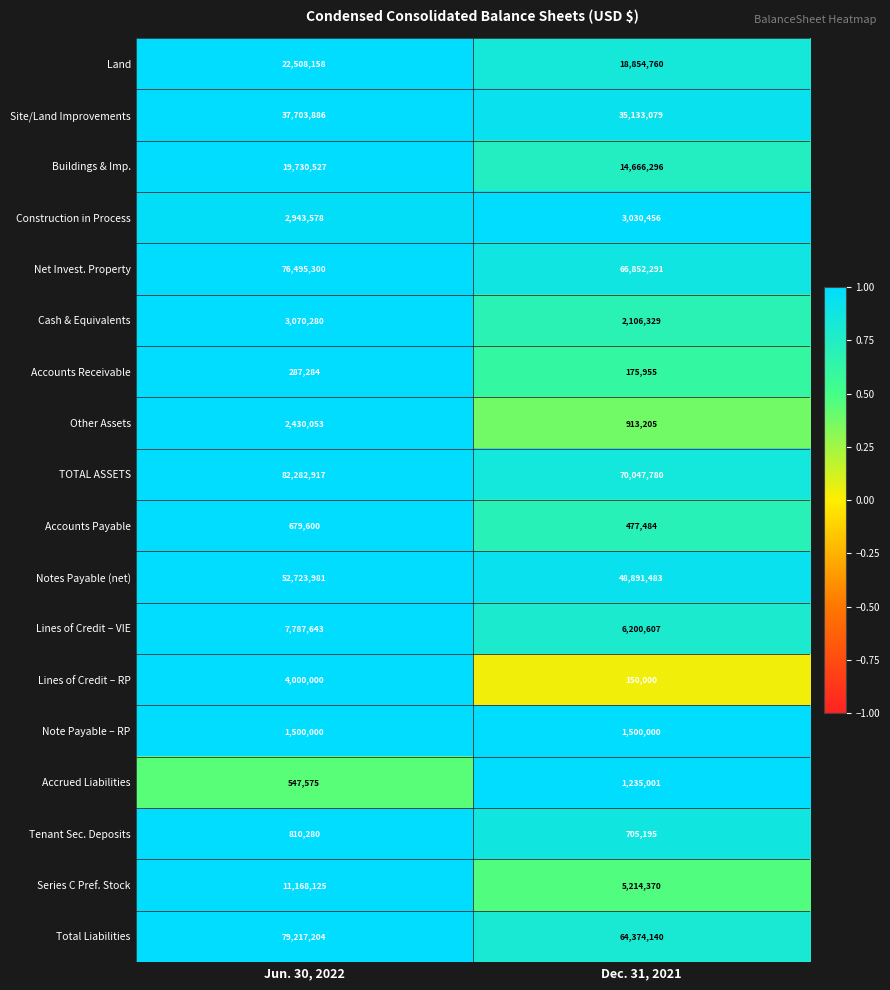

What is the difference between the maximum and minimum values in the Other Assets series?

1516848